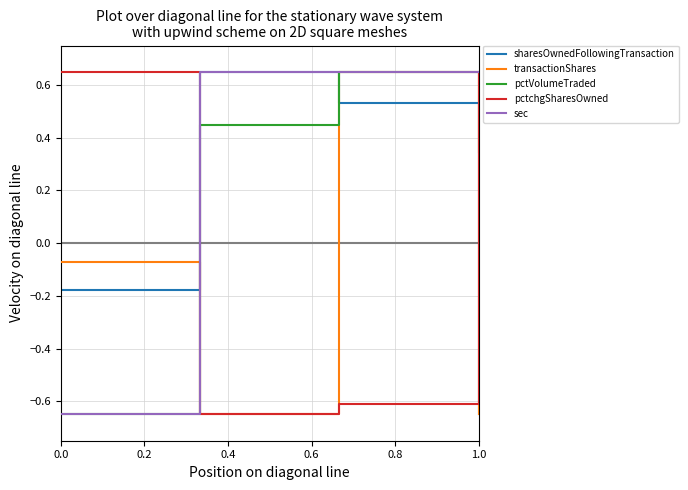

True or false: pctchgSharesOwned and sharesOwnedFollowingTransaction cross at least once.

True